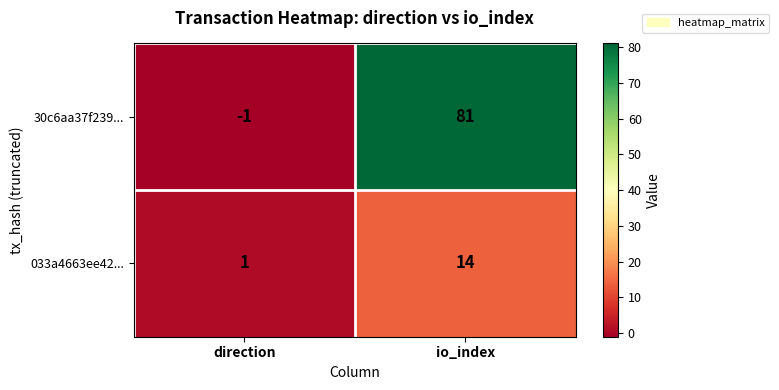

List the series in order of their overall mean, highest first.

30c6aa37f239..., 033a4663ee42...